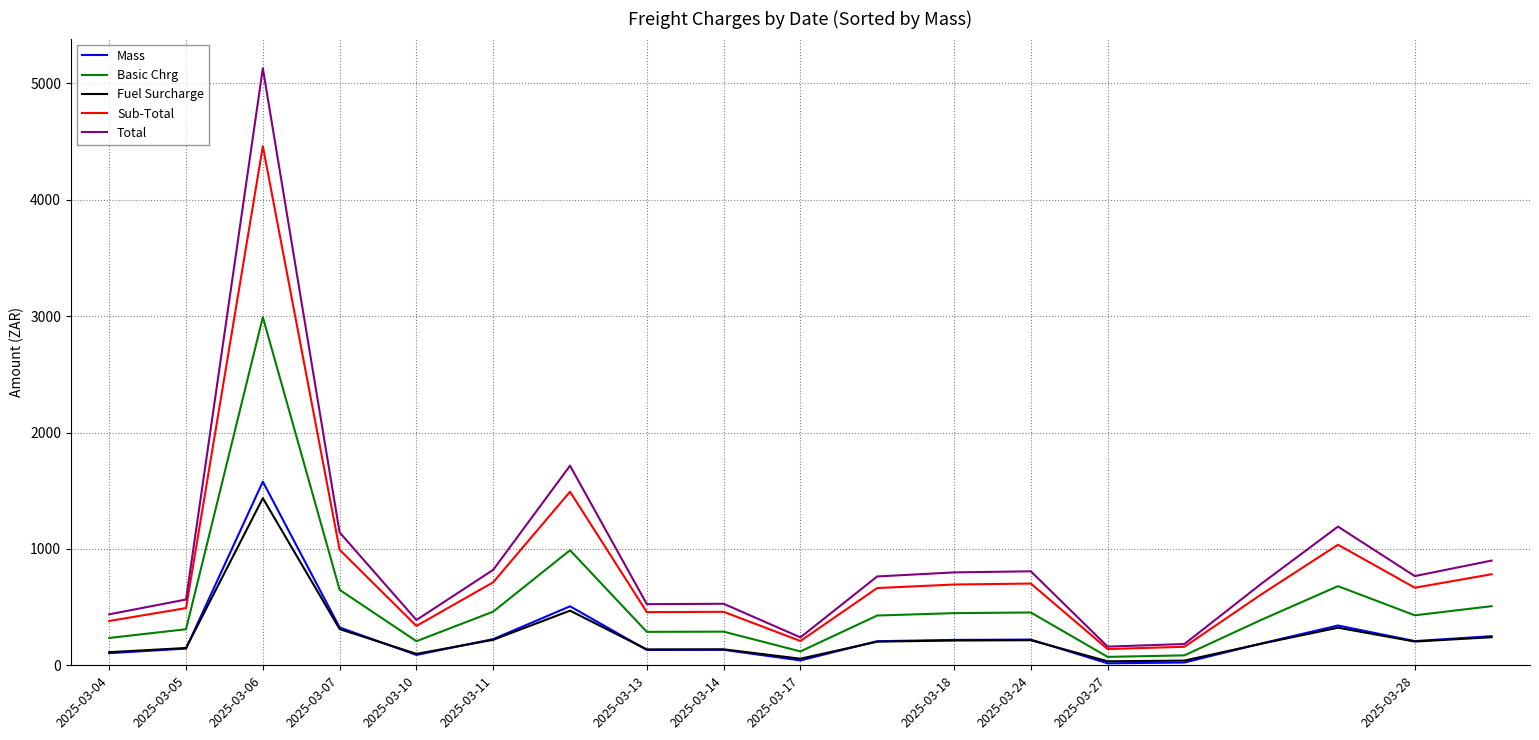

List the series in order of their peak value, lowest first.

Fuel Surcharge, Mass, Basic Chrg, Sub-Total, Total